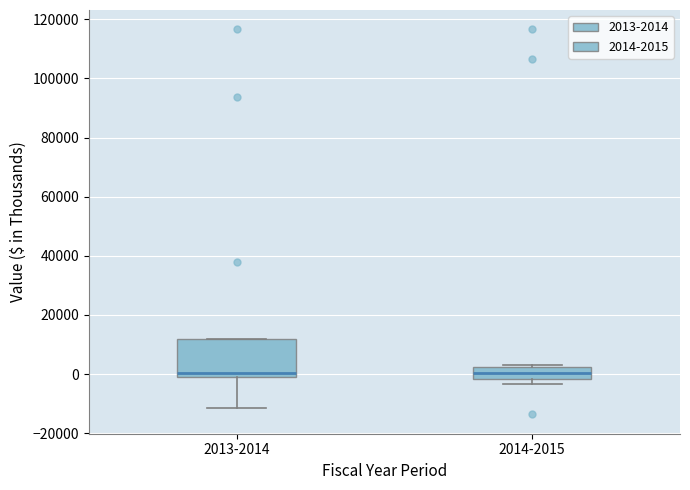

Reading left to right, read every box against the y-axis: the position of its median line, the range the box covers, and the ends of its whiskers. The values are not printed on the chart, so give them approximately, as read against the axis.

2013-2014: median 0, box -2000 to 12000, whiskers -12000 to 12000
2014-2015: median 0, box -2000 to 2000, whiskers -4000 to 2000 (just above the box's upper edge)